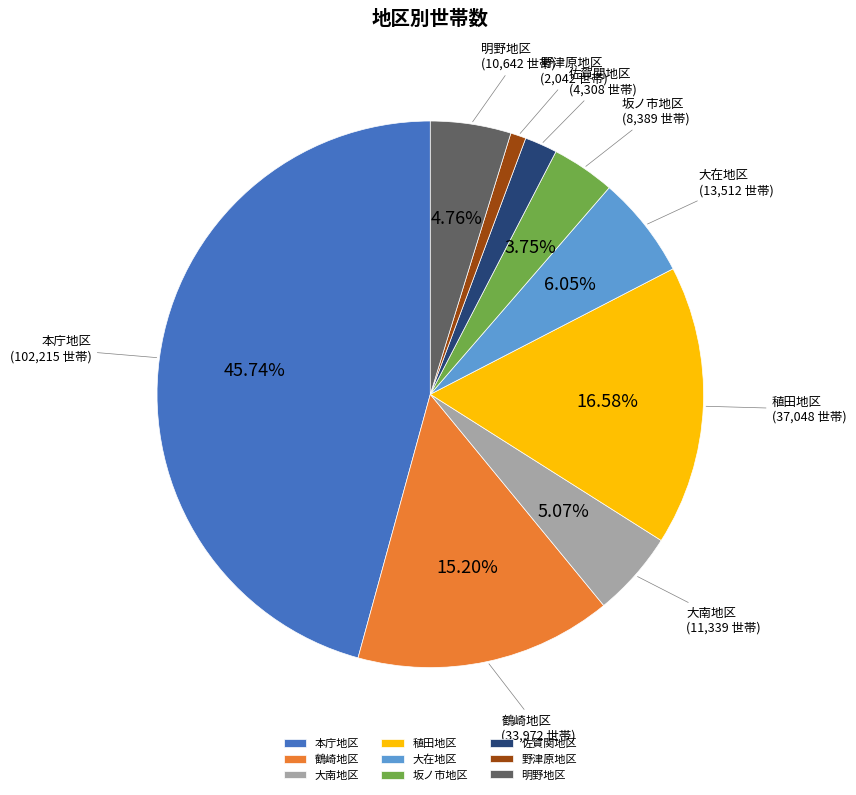

The 本庁地区 slice represents 40% of the pie. True or false?

False